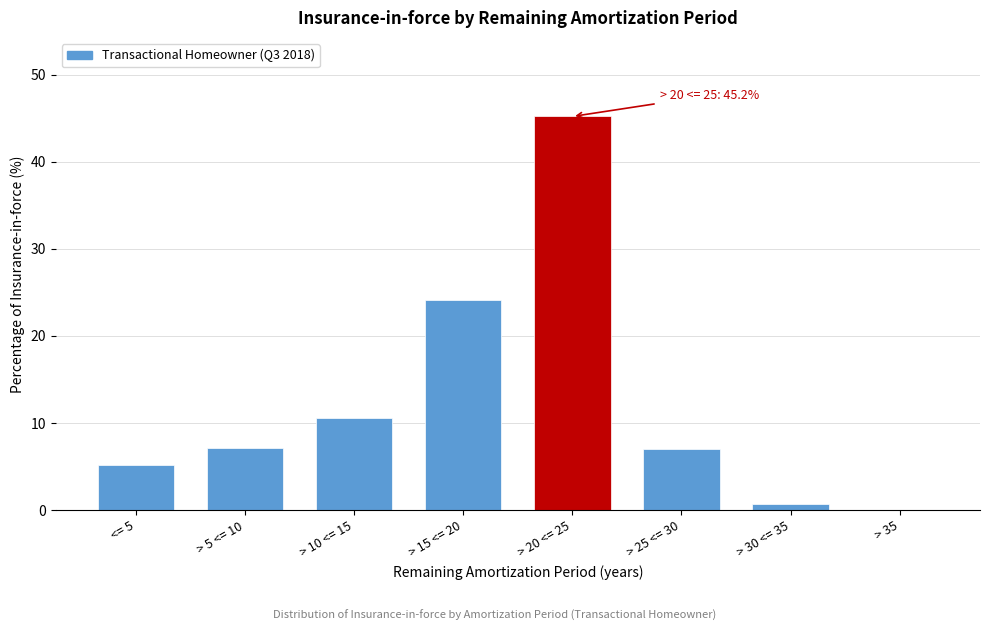

Read the value at > 25 <= 30.

6.9